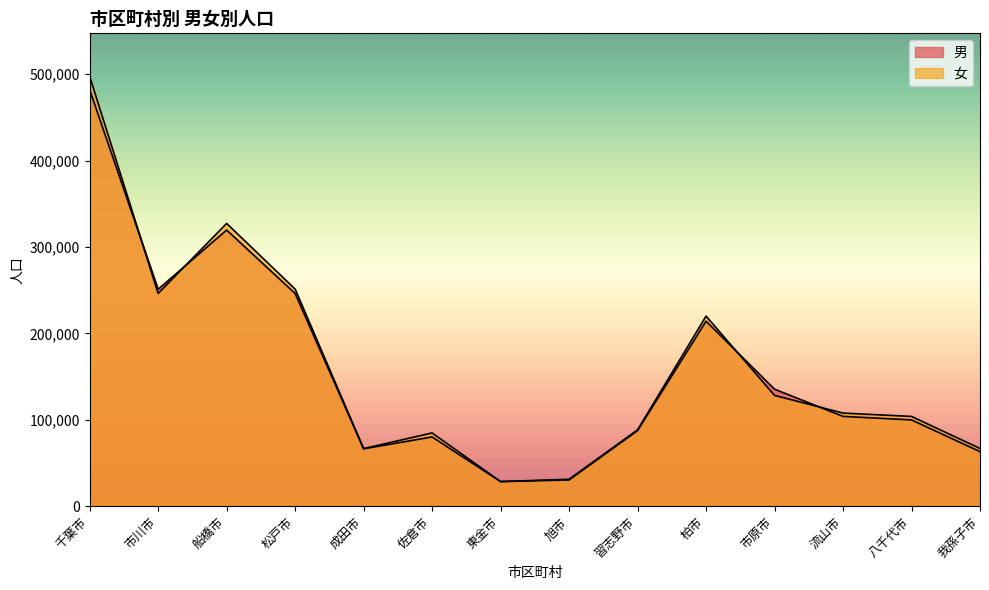

Where does the 男 series first go above 103913?

千葉市